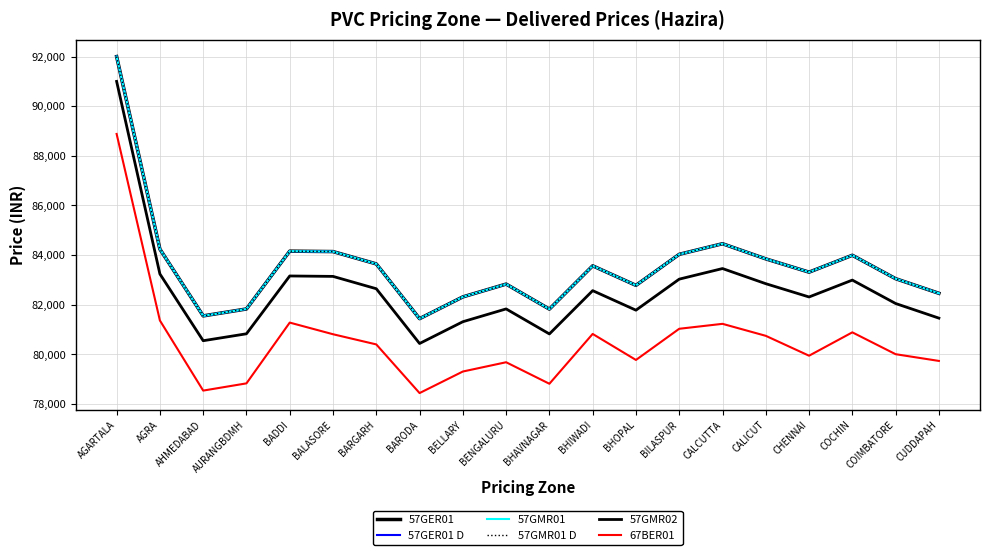

True or false: 67BER01 and 57GMR01 D cross at least once.

False